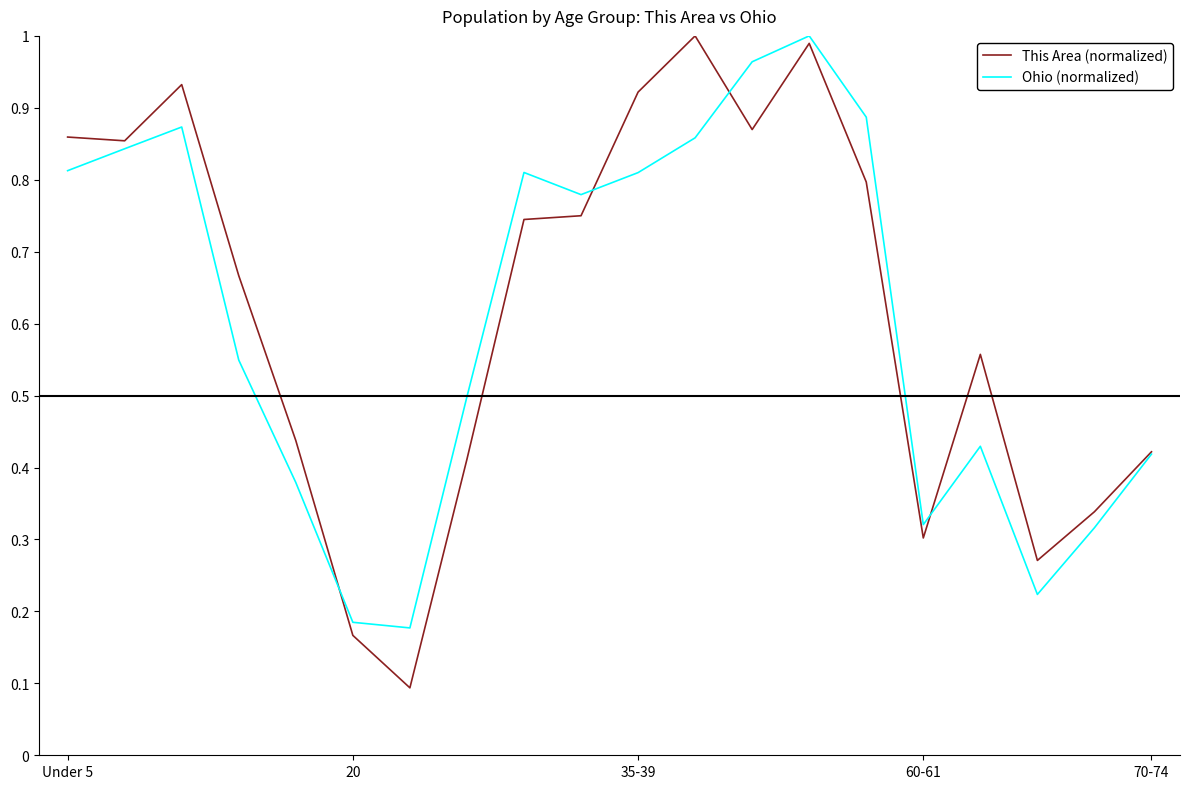

The Ohio (normalized) series shows 0.2 at 60-61. True or false?

False